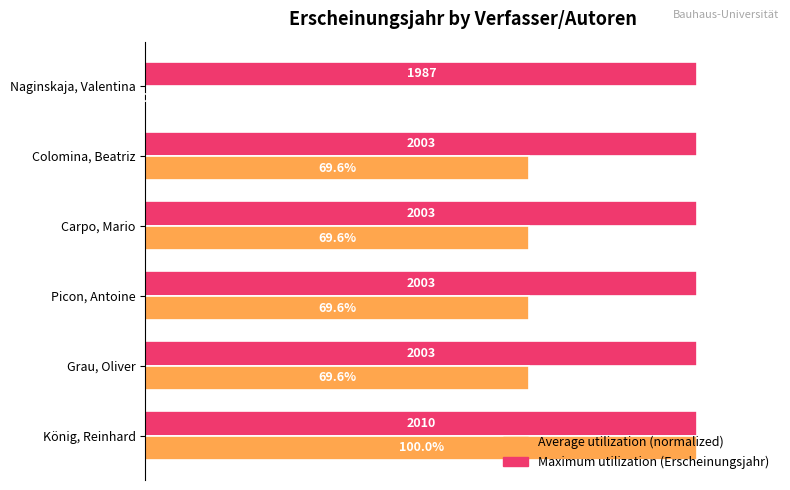

At which category is the sum across all series the highest?

König, Reinhard